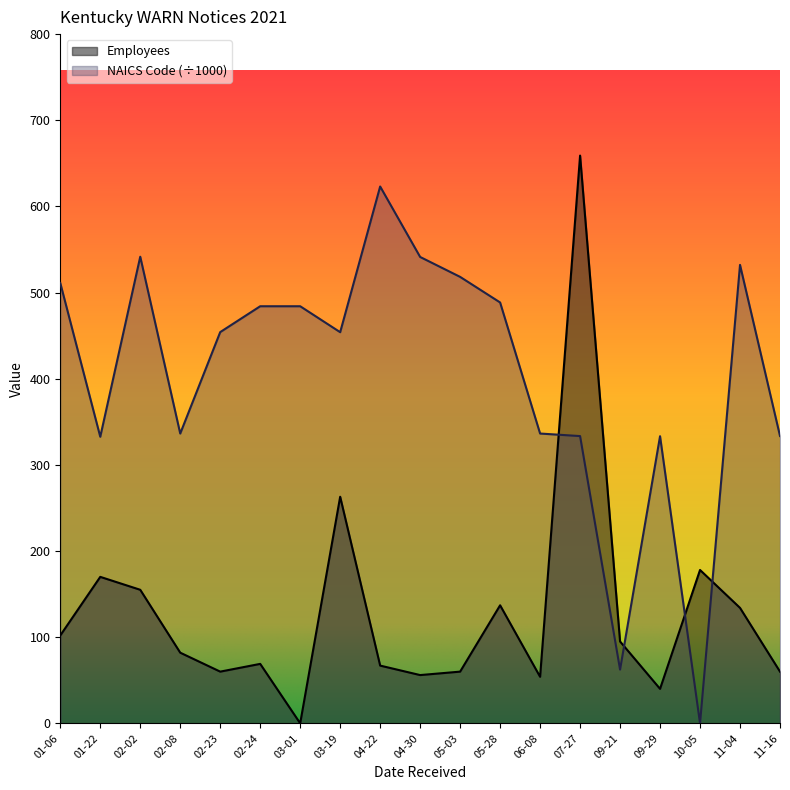

At which label is Employees closest to 329?

03-19